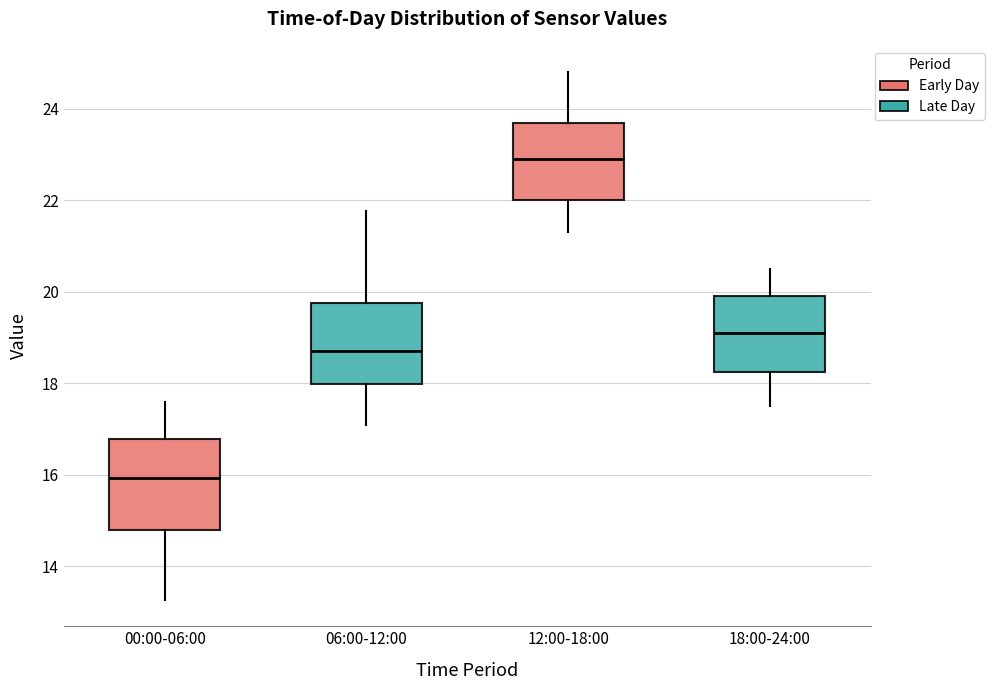

Which box has the highest median line?

12:00-18:00